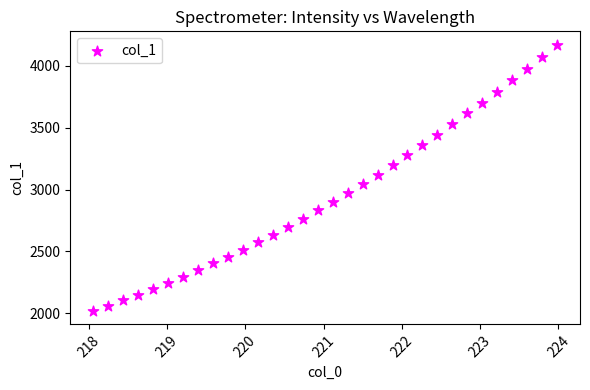

What is the range of Y values (max minus min)?

2151.4